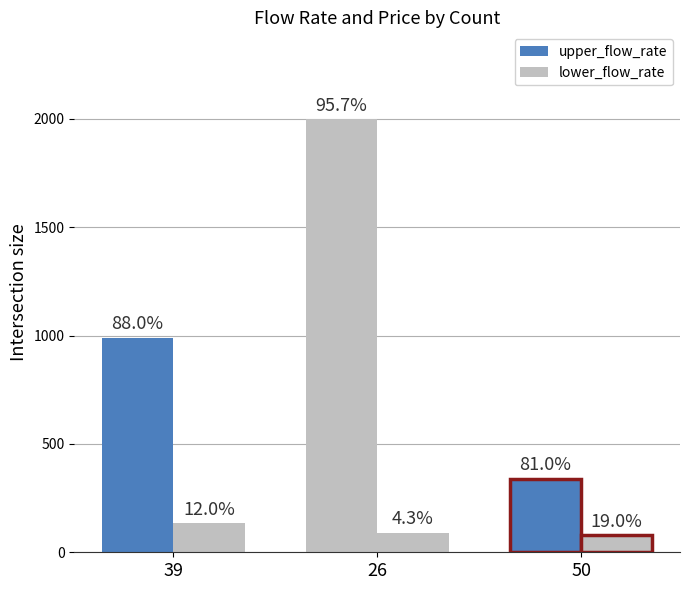

At how many categories does at least one series exceed 172?

3